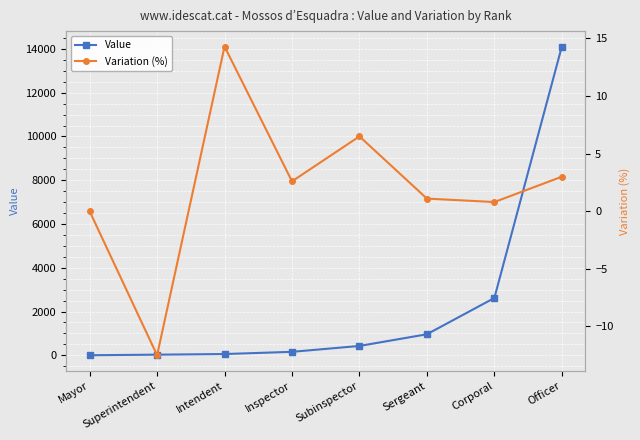

Which label corresponds to the largest value in the chart?

Officer